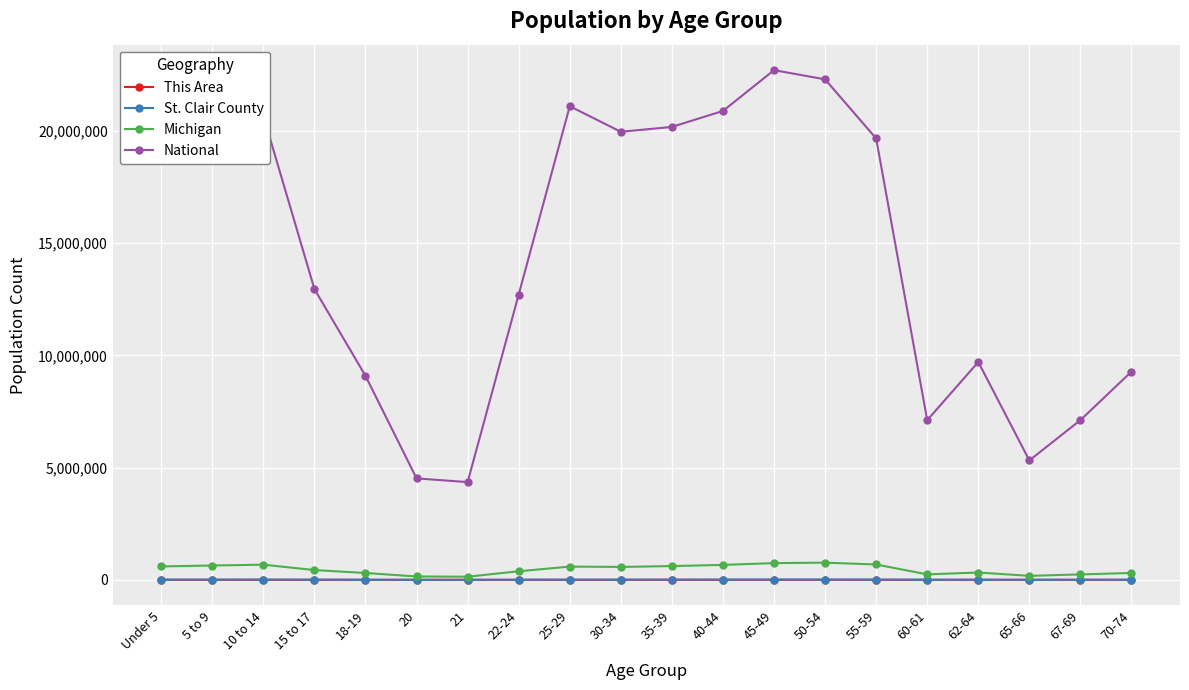

Between Under 5 and 40-44, which series saw the biggest shift?

National